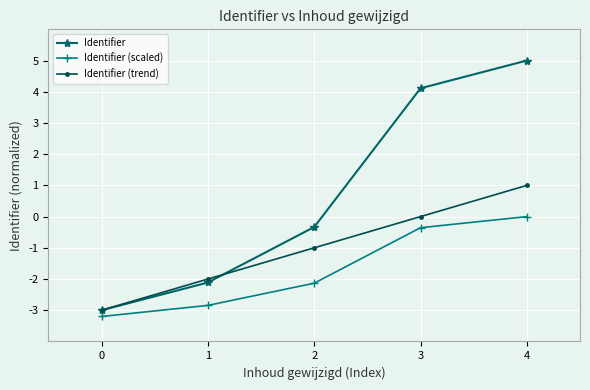

List the labels in order of Identifier (scaled) value, smallest first.

0, 1, 2, 3, 4